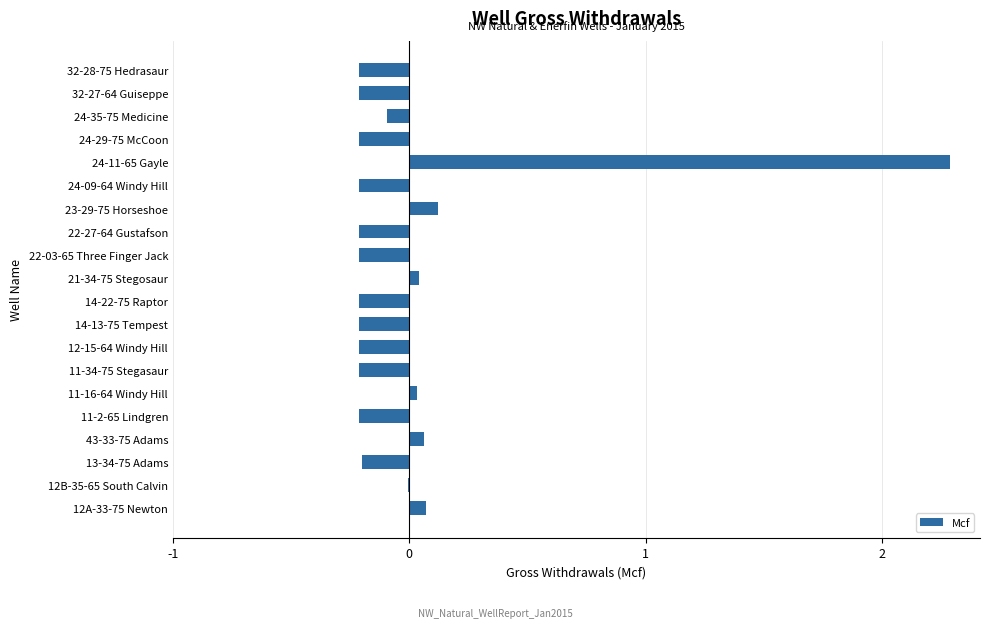

Are the bars horizontal?

Yes